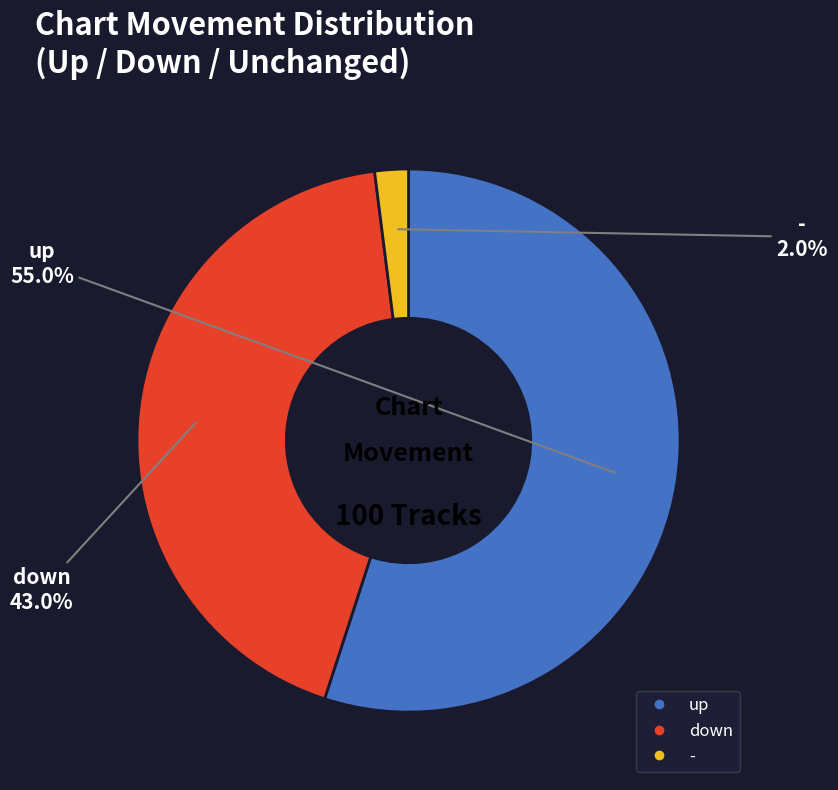

To the nearest percent, what percentage of the pie is -?

2%